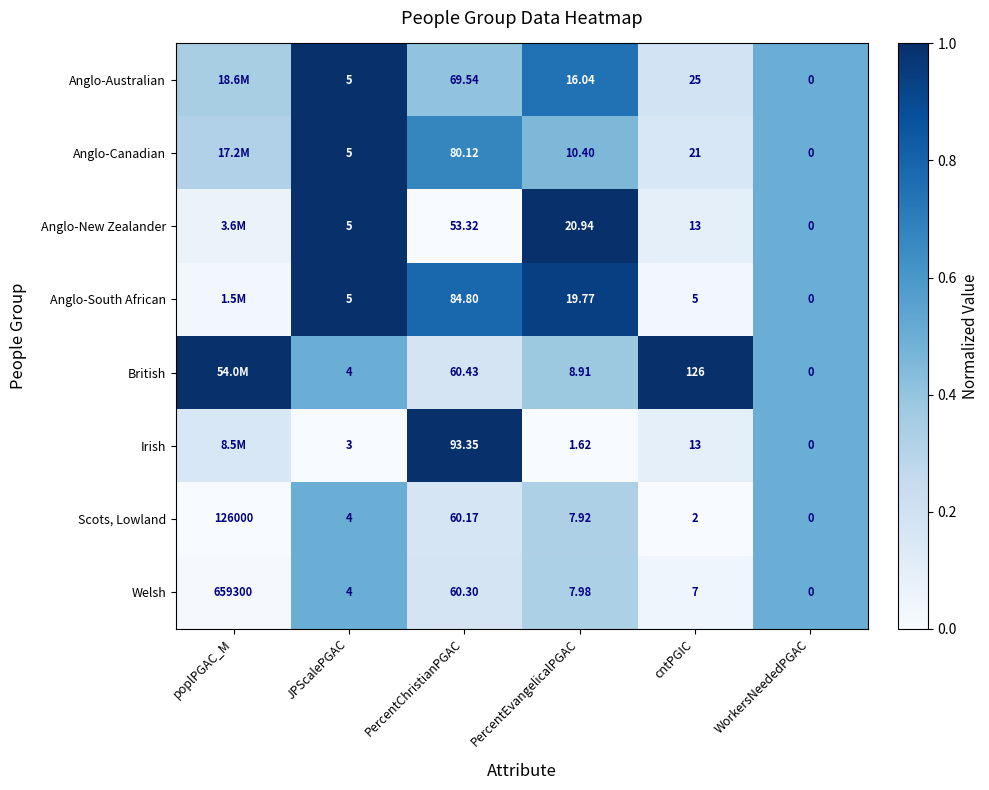

At which category does the chart reach its peak across all series?

JPScalePGAC